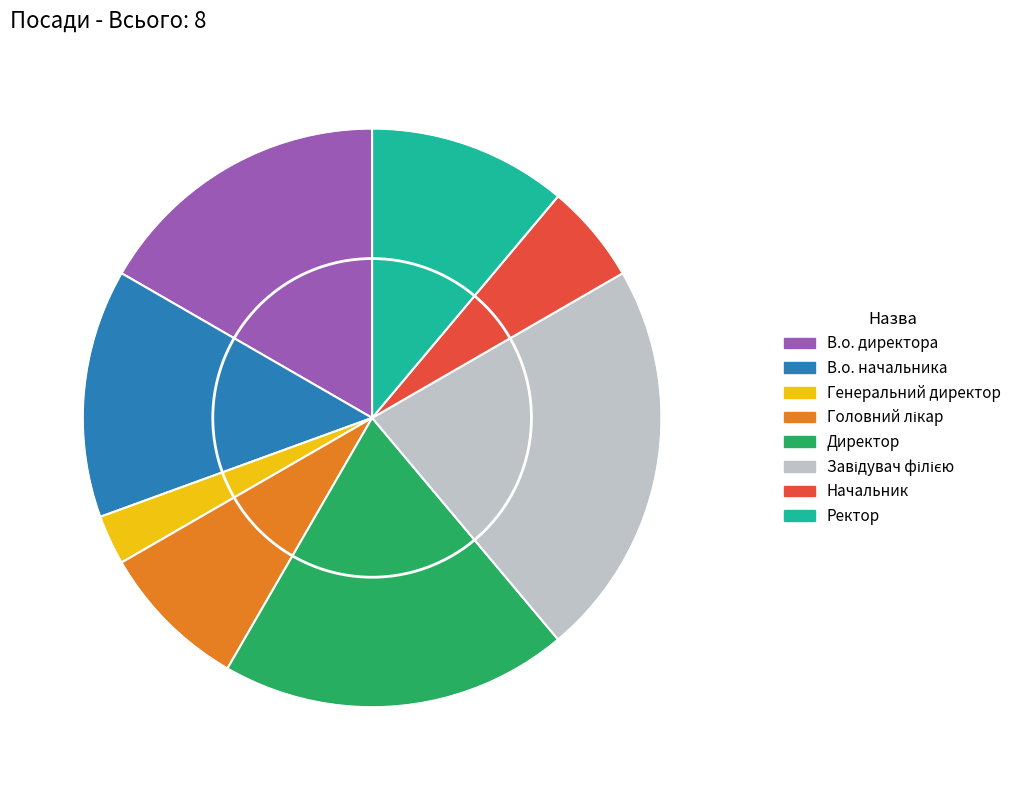

Is the sum of В.о. начальника and Генеральний директор greater than half?

No